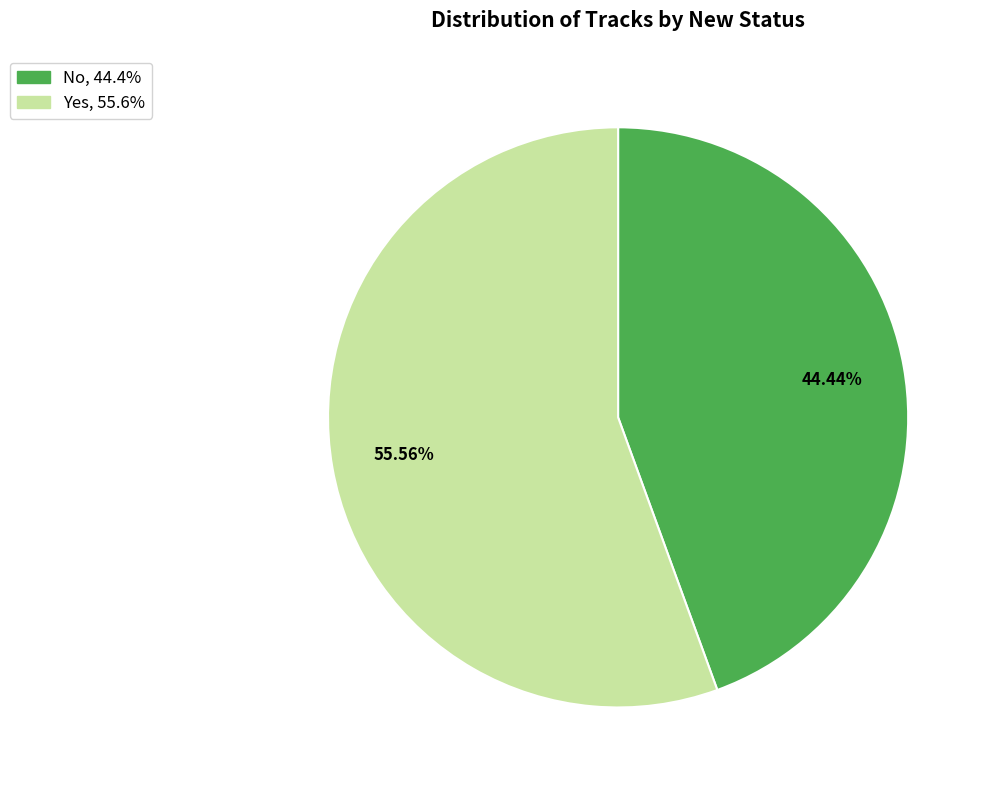

Which category has the biggest portion of the pie?

Yes